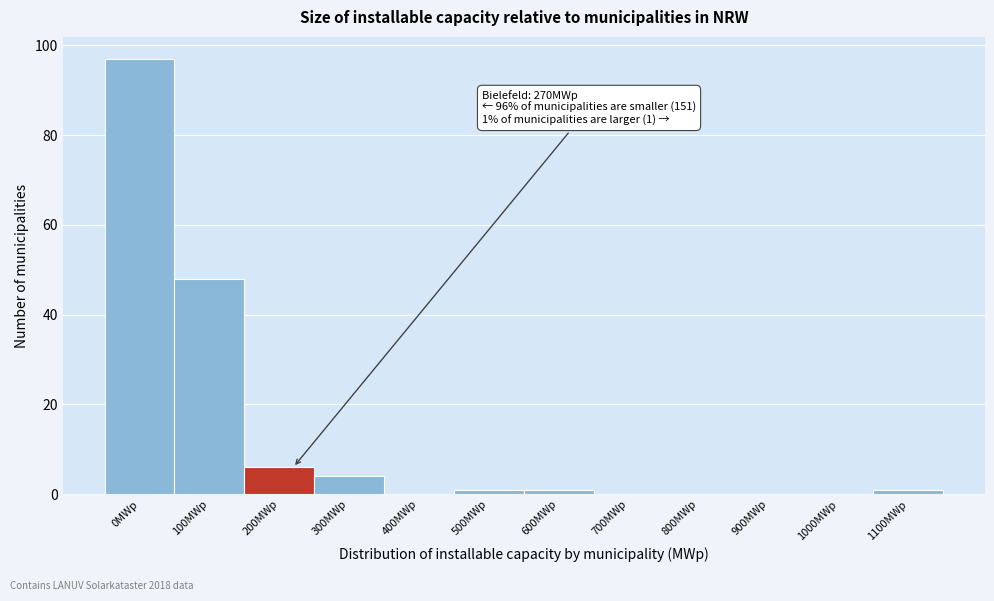

Reading left to right, transcribe all the data shown in this chart.

0MWp=97	100MWp=48	200MWp=6	300MWp=4	400MWp=0	500MWp=1	600MWp=1	700MWp=0	800MWp=0	900MWp=0	1000MWp=0	1100MWp=1